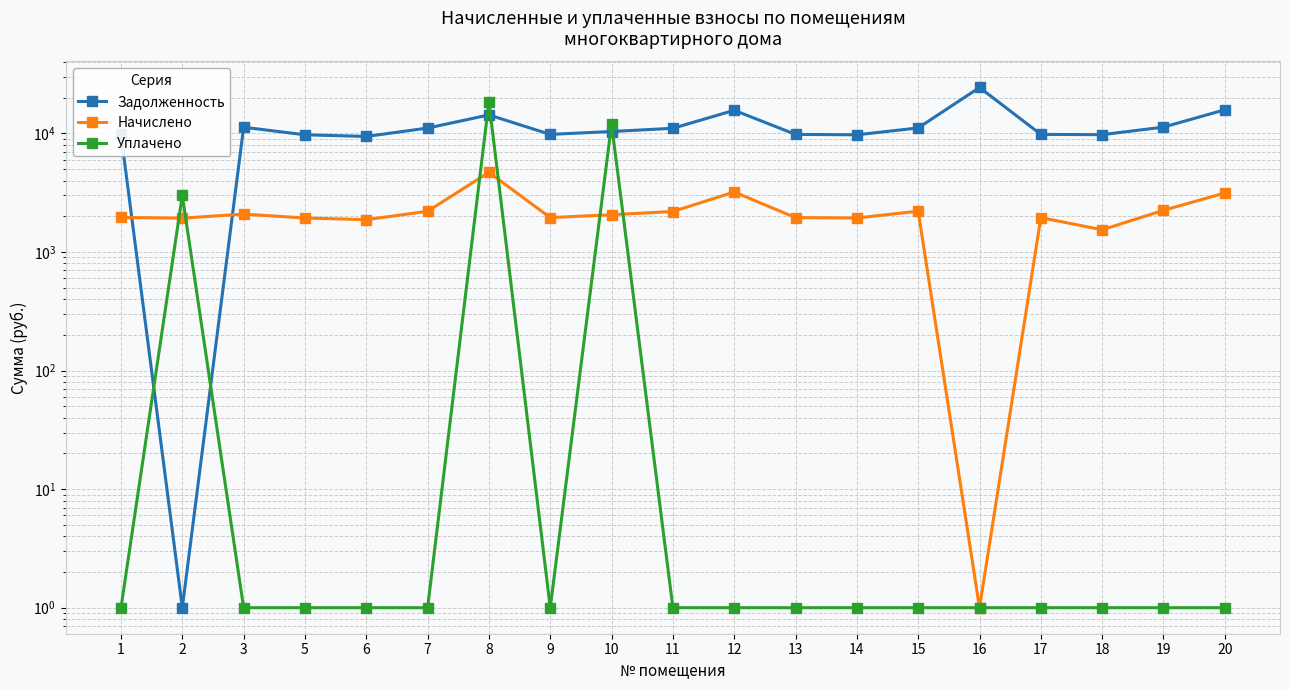

What is the lowest value of the Задолженность series?

1.0